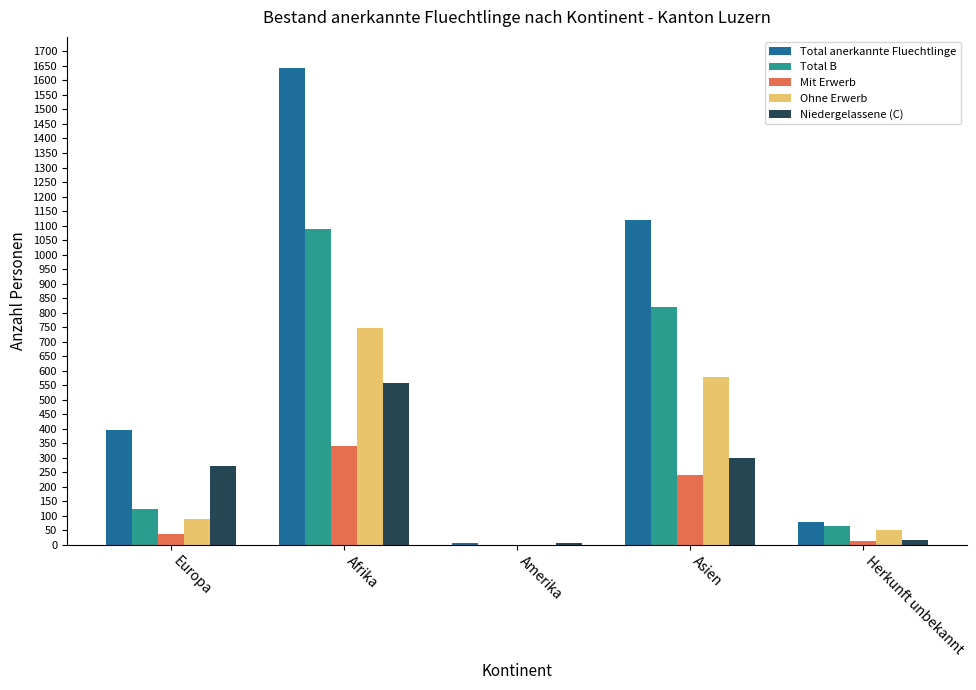

Which category has the highest value across all series?

Afrika